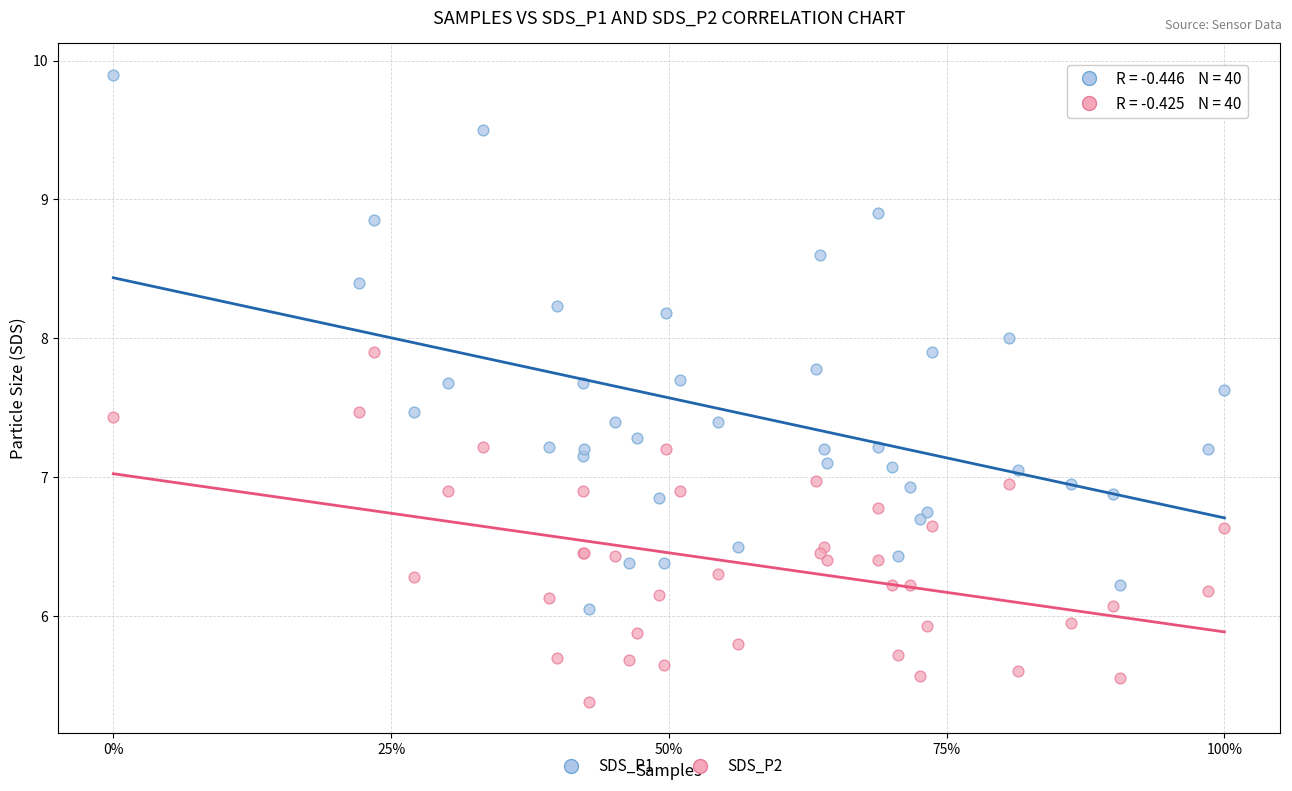

Which series has the largest Y range (max minus min)?

SDS_P1